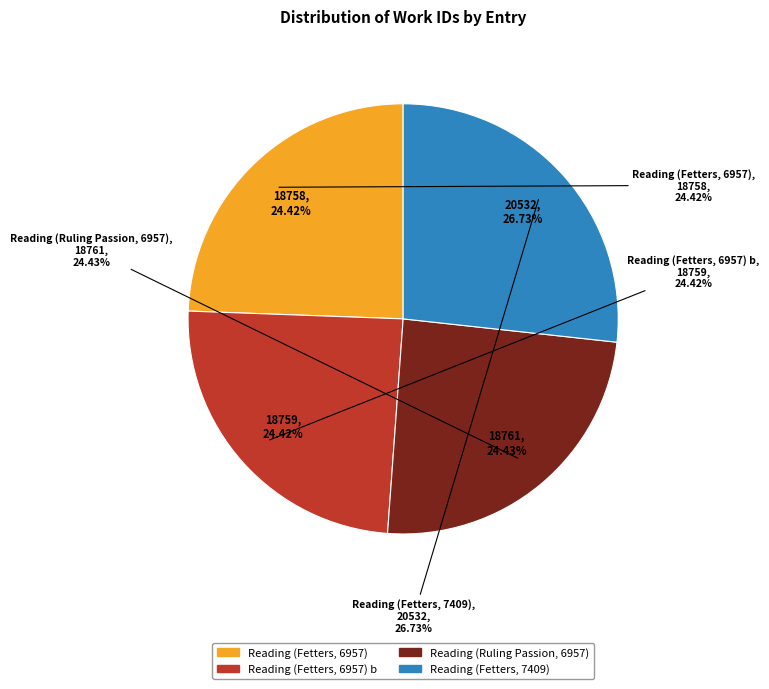

Rank the categories by value from highest to lowest.

Reading (Fetters, 7409), Reading (Ruling Passion, 6957), Reading (Fetters, 6957) b, Reading (Fetters, 6957)